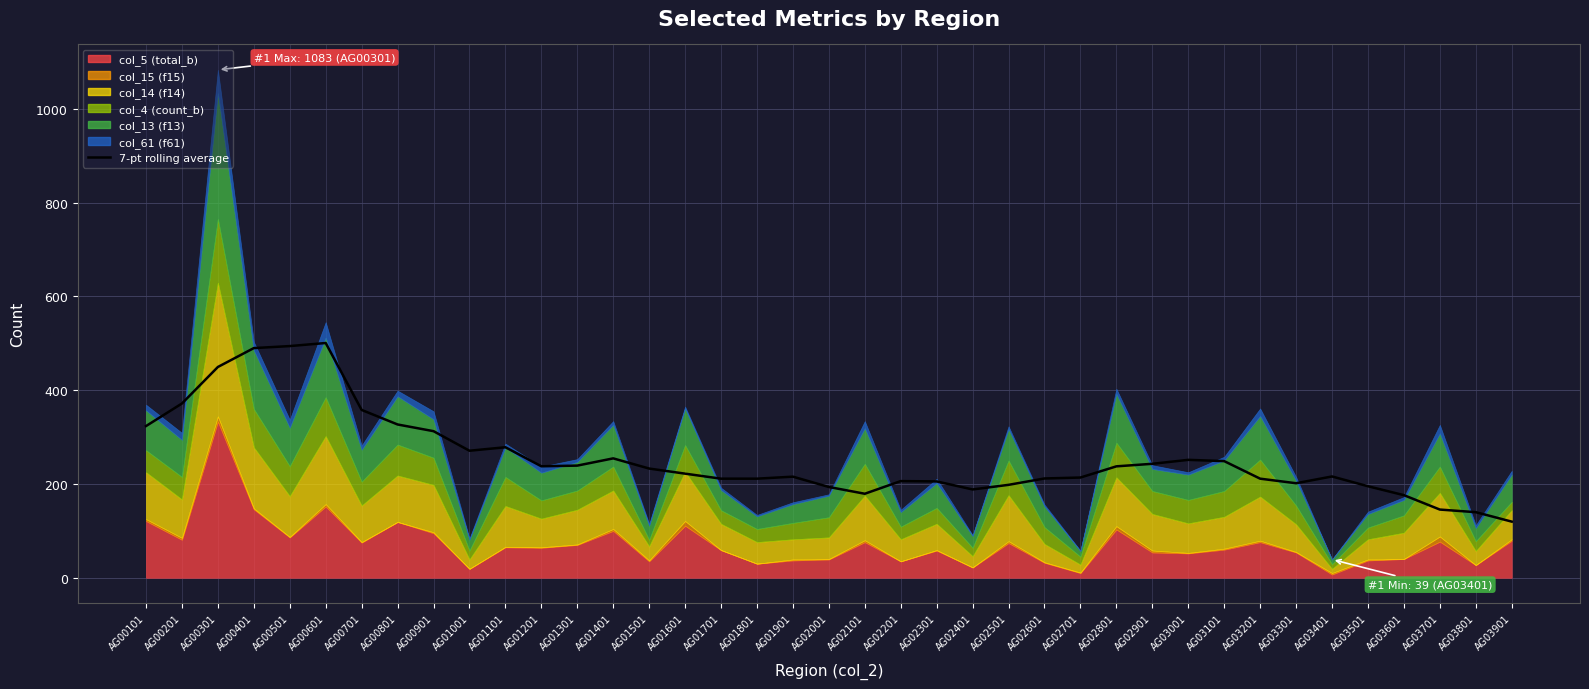

True or false: the data shows 254.6 at AG01401.

True